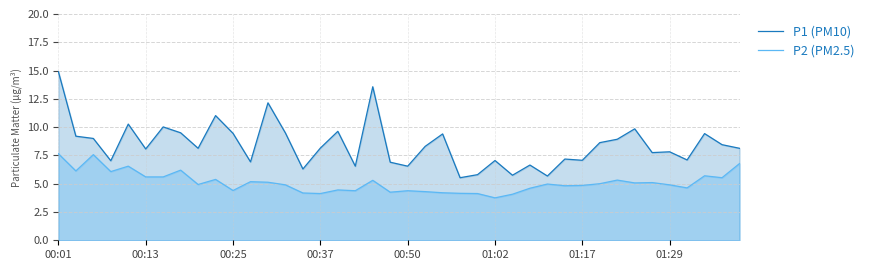

Is it true that P2 (PM2.5) equals 1.6 at 00:25?

False